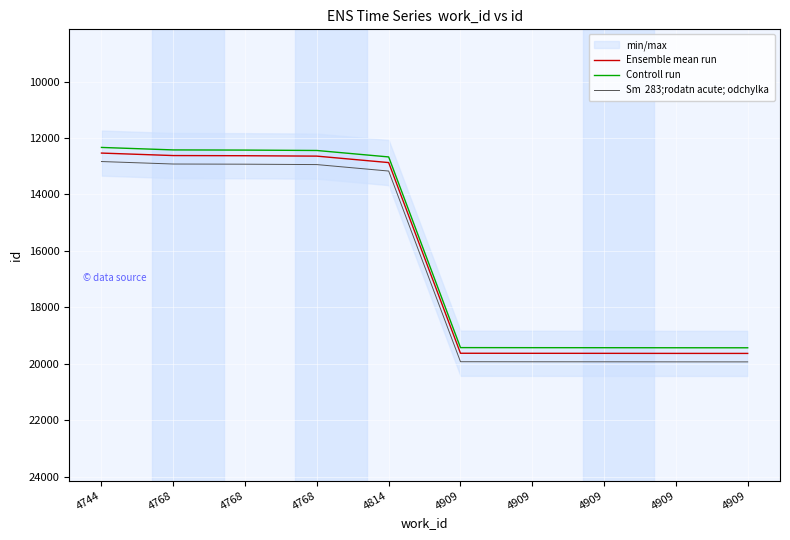

At which label is Ensemble mean run closest to 16083?

4814